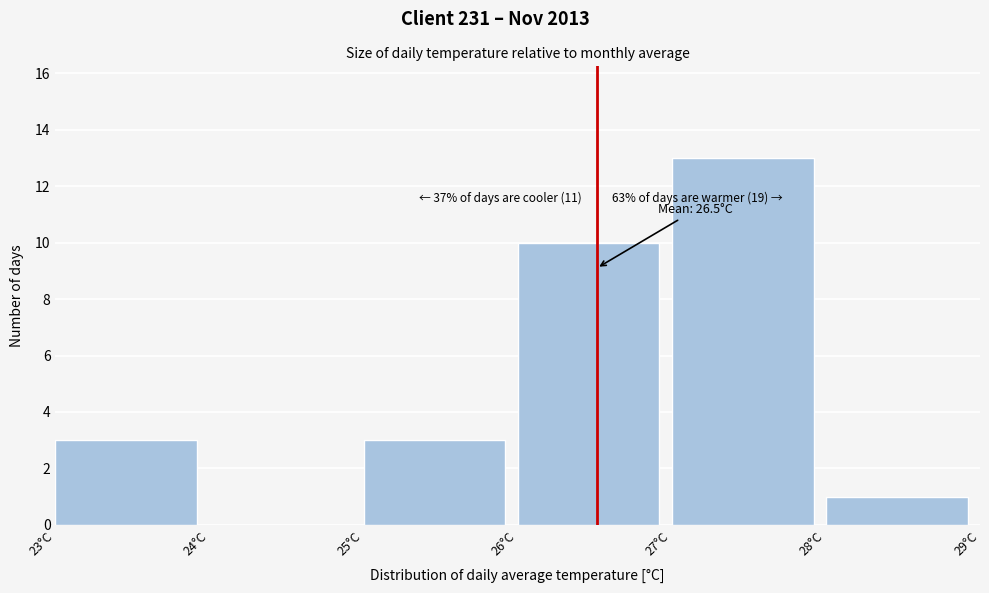

Which range on the x-axis has the tallest bar?

27 to 28